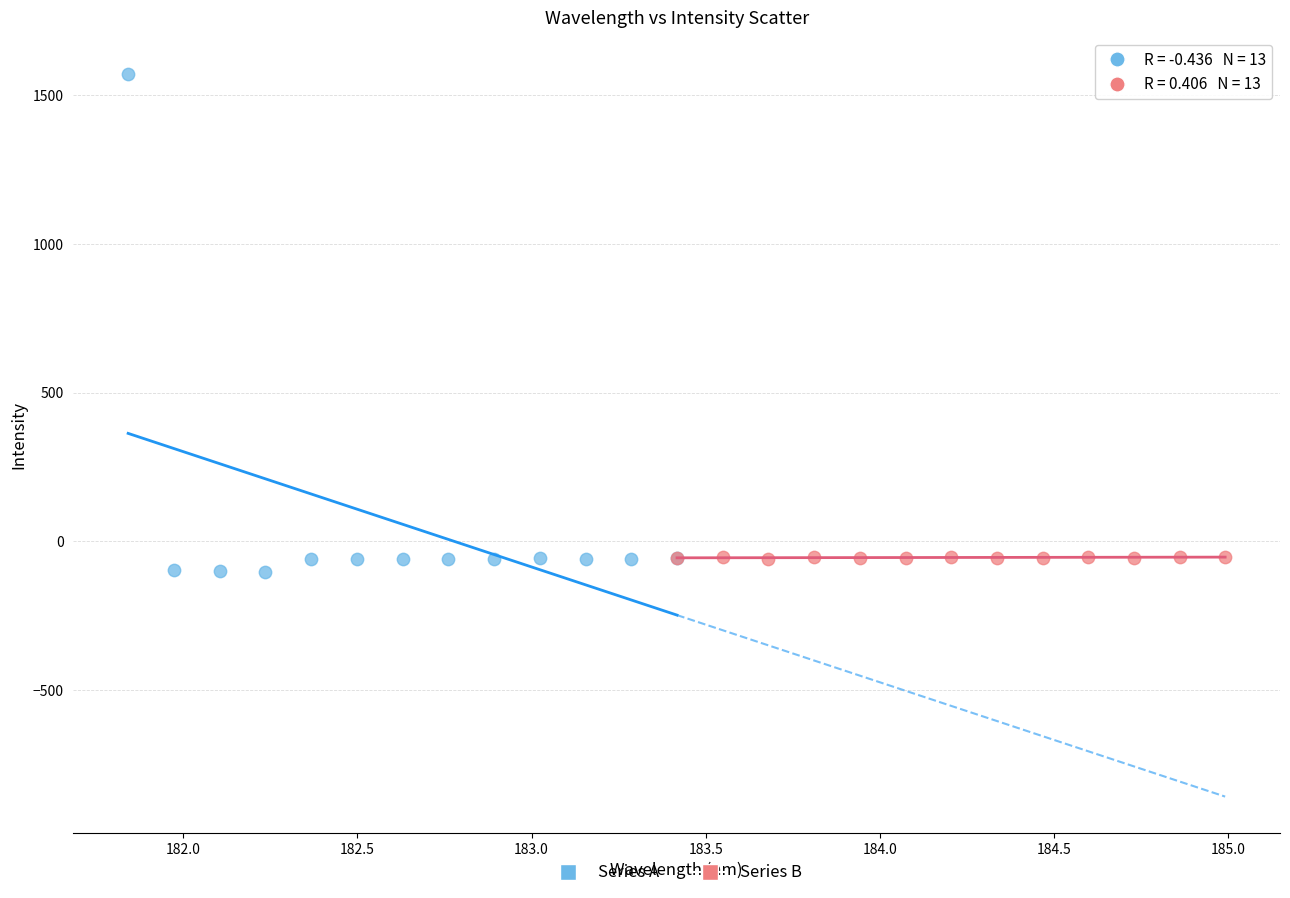

Which series contains the highest Y value?

Series A